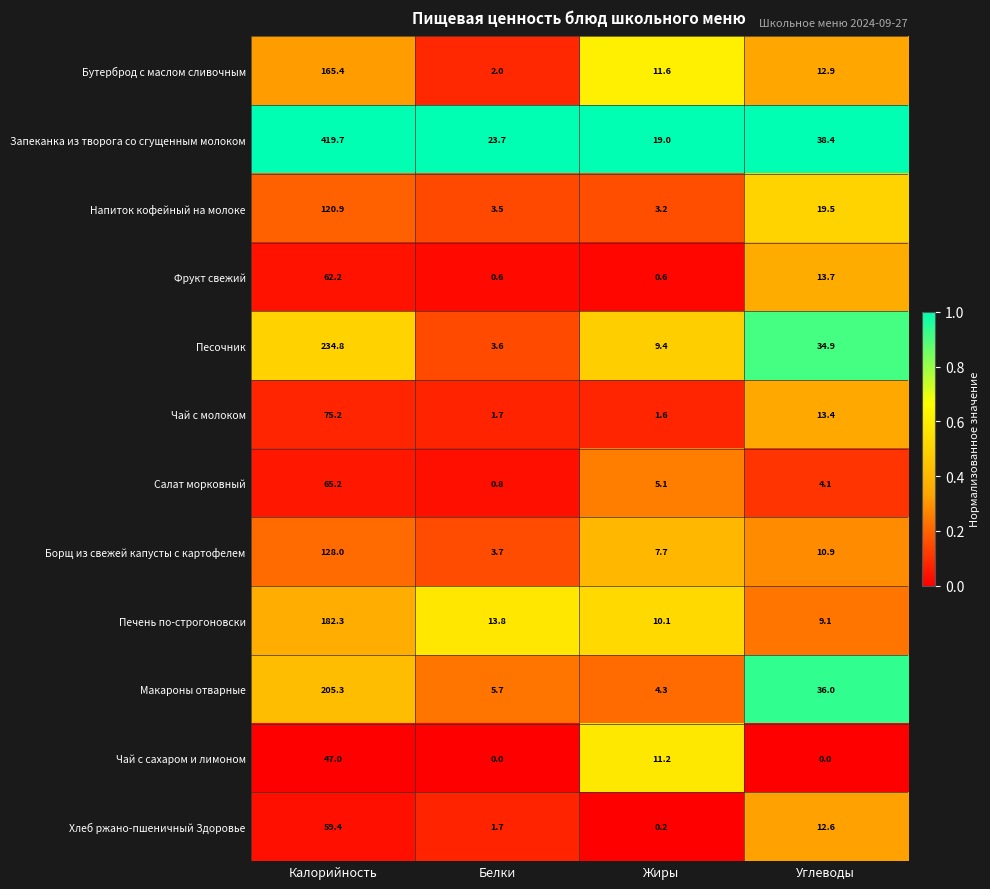

What is the sum of all Напиток кофейный на молоке values?

147.1